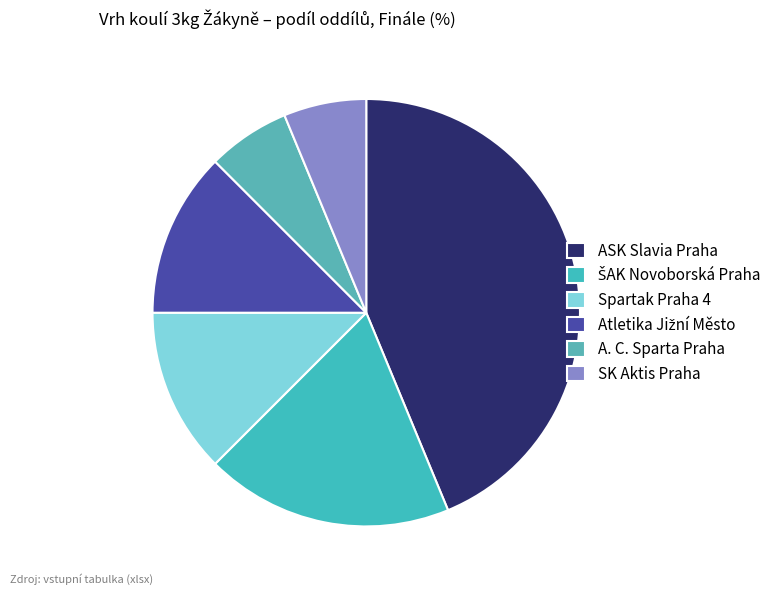

Is there a majority slice in this chart?

No